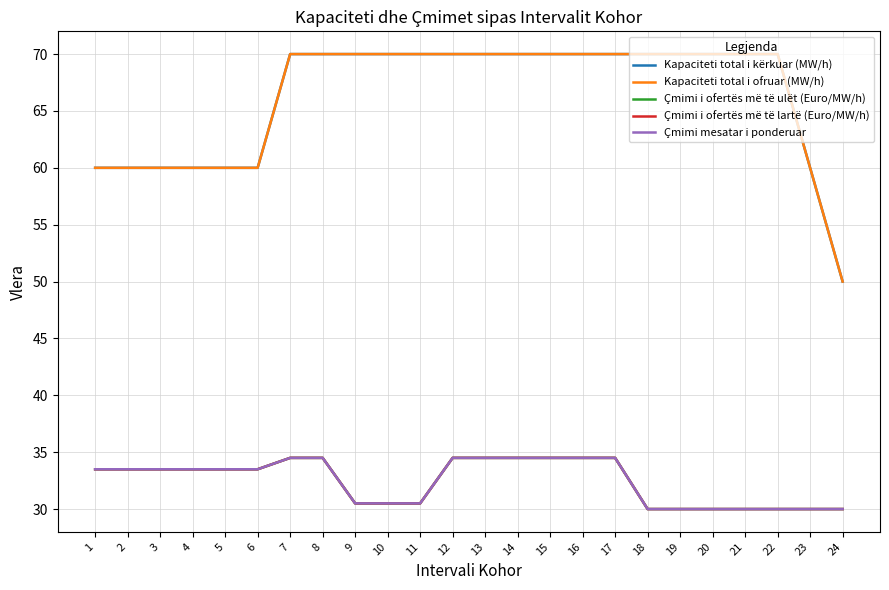

List the series in order of their peak value, highest first.

Kapaciteti total i kërkuar (MW/h), Kapaciteti total i ofruar (MW/h), Çmimi i ofertës më të ulët (Euro/MW/h), Çmimi i ofertës më të lartë (Euro/MW/h), Çmimi mesatar i ponderuar